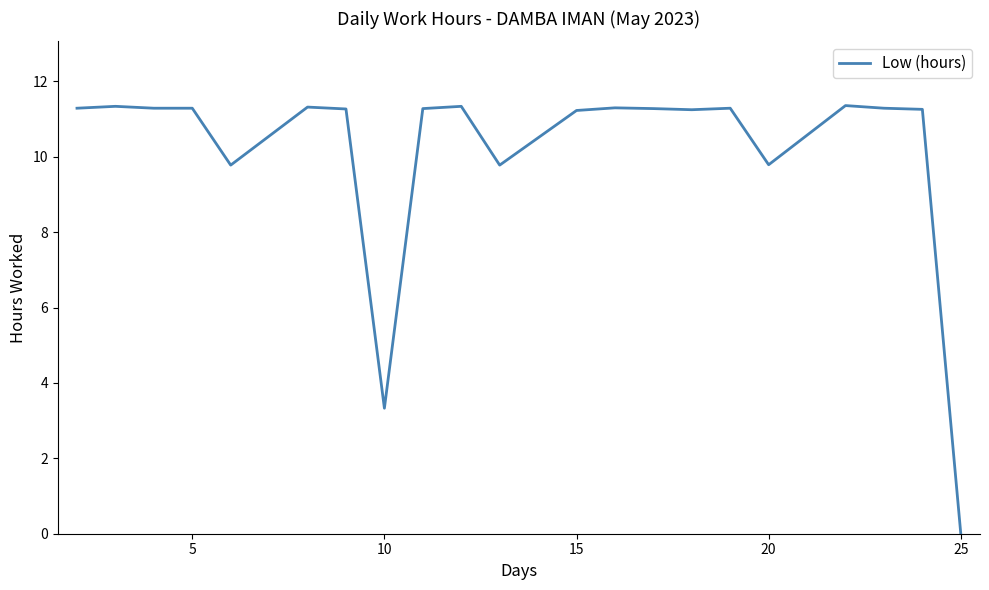

What is the maximum value shown in the chart?

11.4